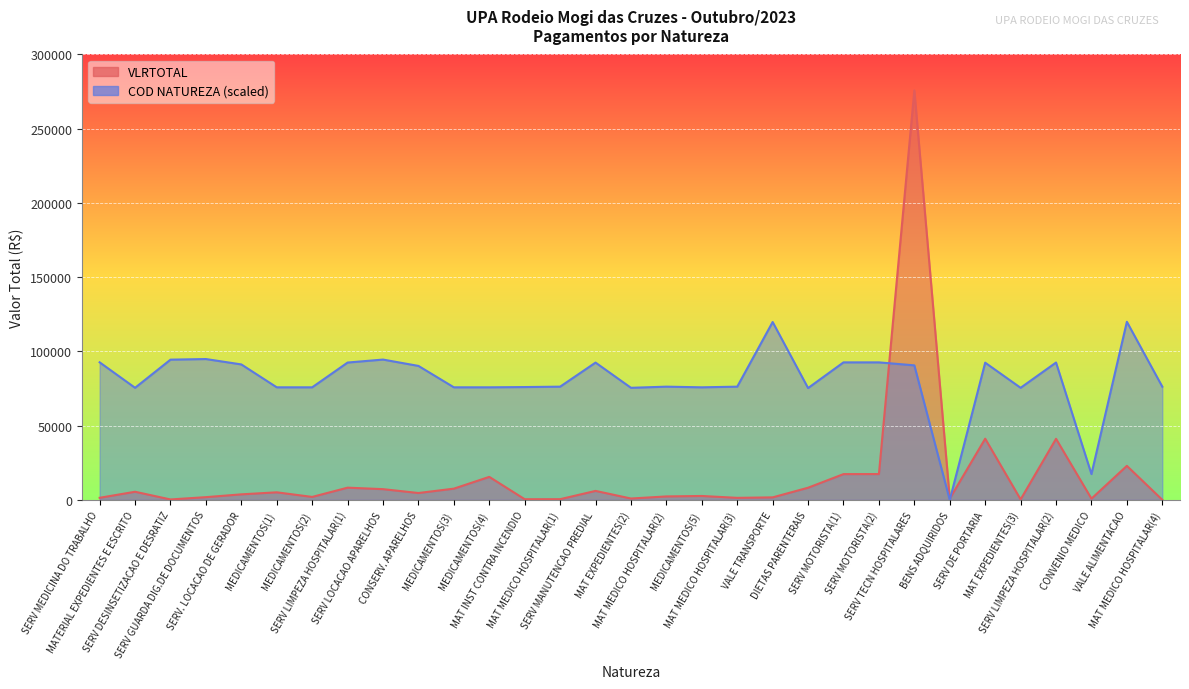

How many times do VLRTOTAL and NATUREZA_CODE cross each other?

2